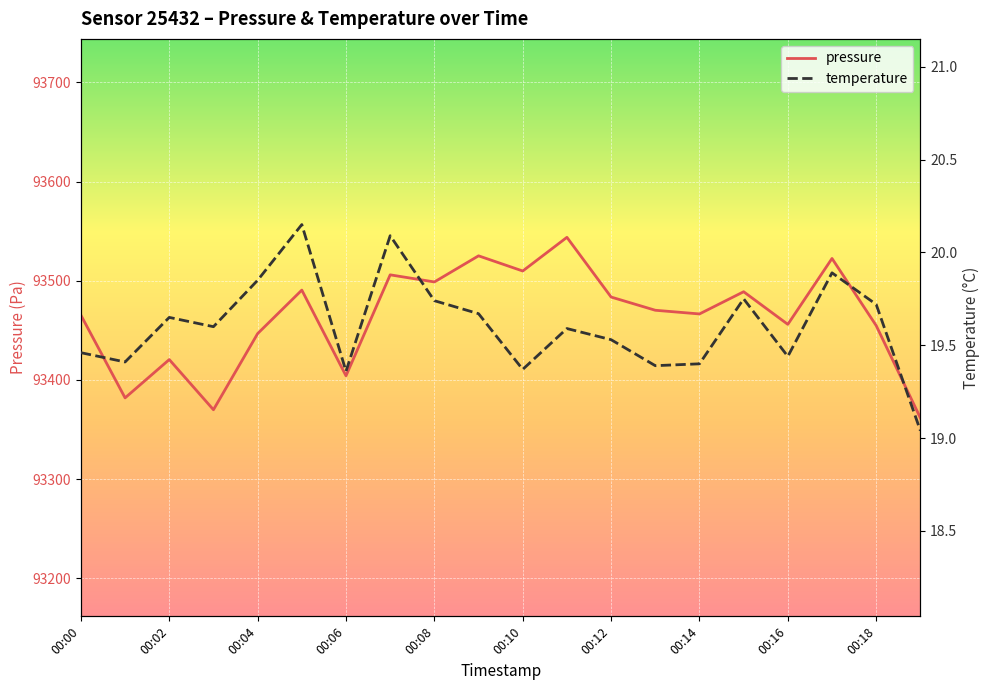

At which category does pressure reach its first local peak?

00:02